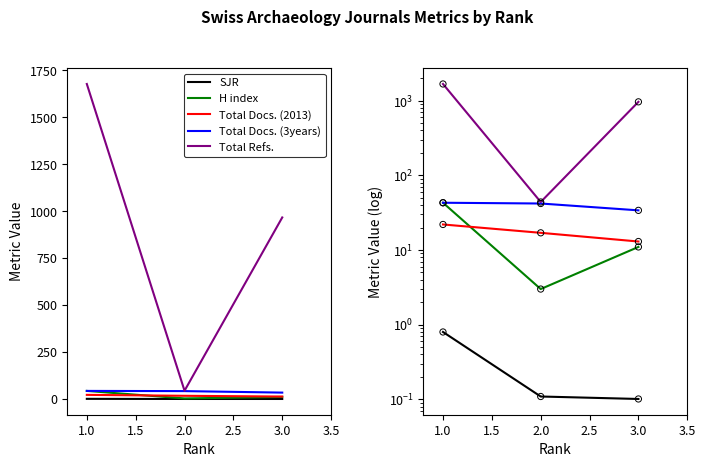

Which series reaches the minimum Y coordinate?

SJR